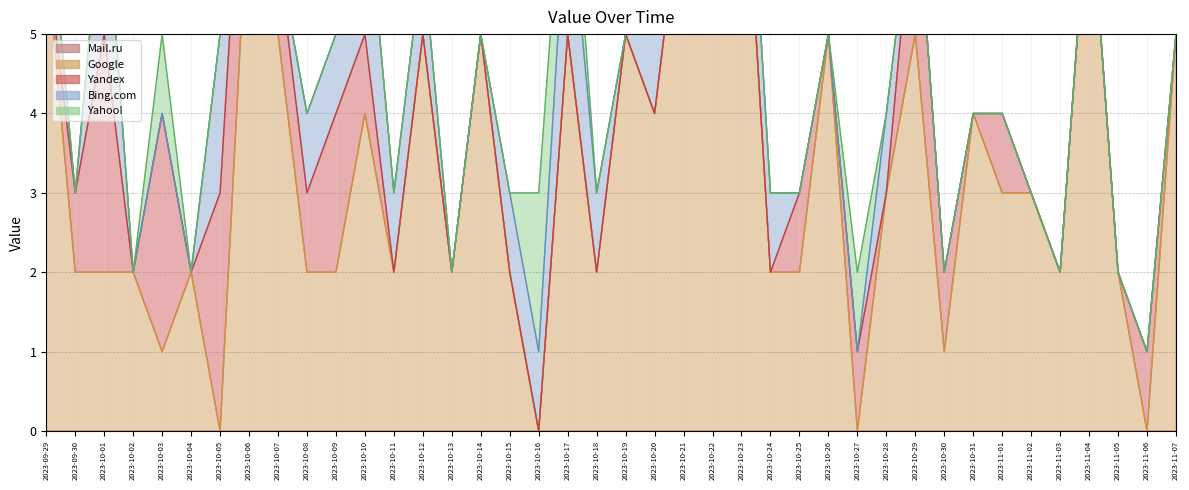

At which label does Mail.ru reach its minimum?

2023-11-07